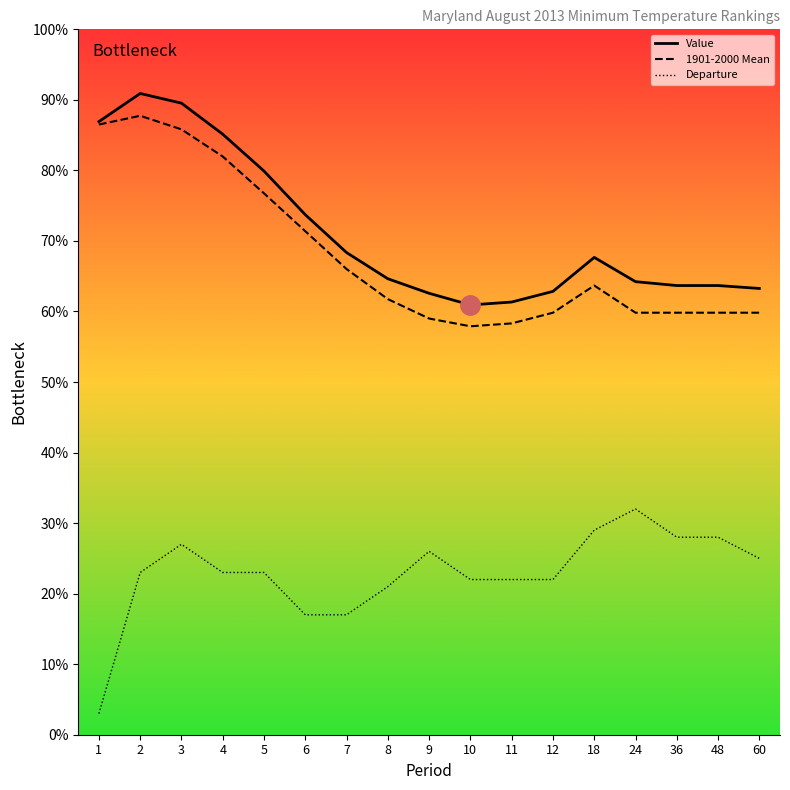

Is the value of Value at 18 greater than the value of 1901-2000 Mean at 1?

No